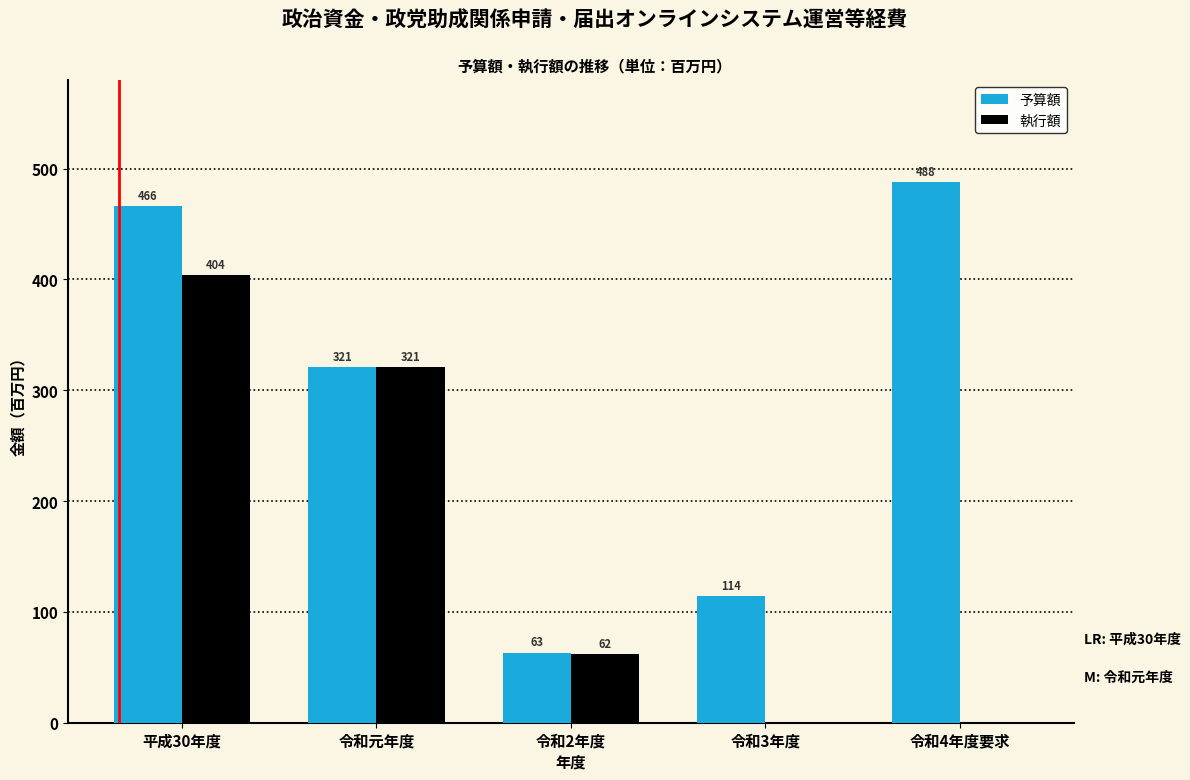

Reading left to right, list all the values displayed in this chart.

予算額: 平成30年度=466	令和元年度=321	令和2年度=63	令和3年度=114	令和4年度要求=488
執行額: 平成30年度=404	令和元年度=321	令和2年度=62	令和3年度=0	令和4年度要求=0